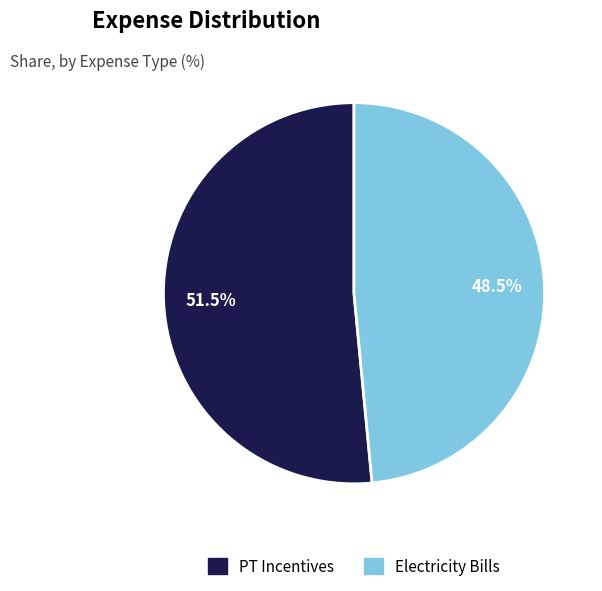

To the nearest percent, what is the average slice percentage?

50%